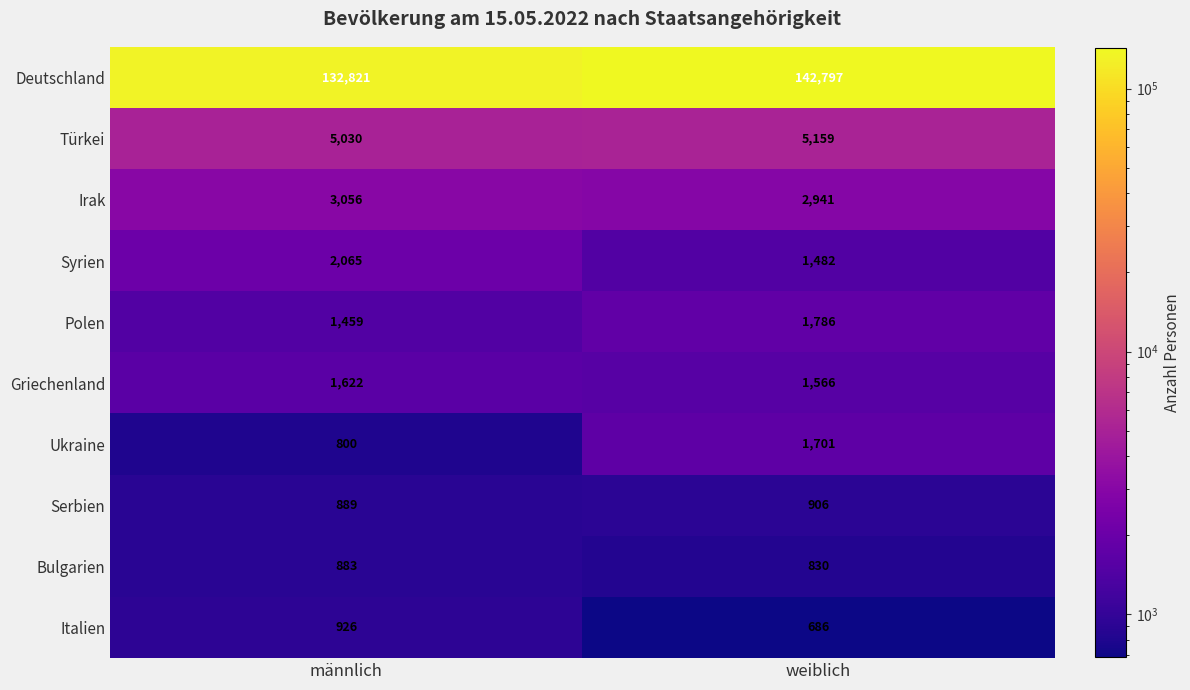

What is the difference between the maximum and minimum values in the Italien series?

240